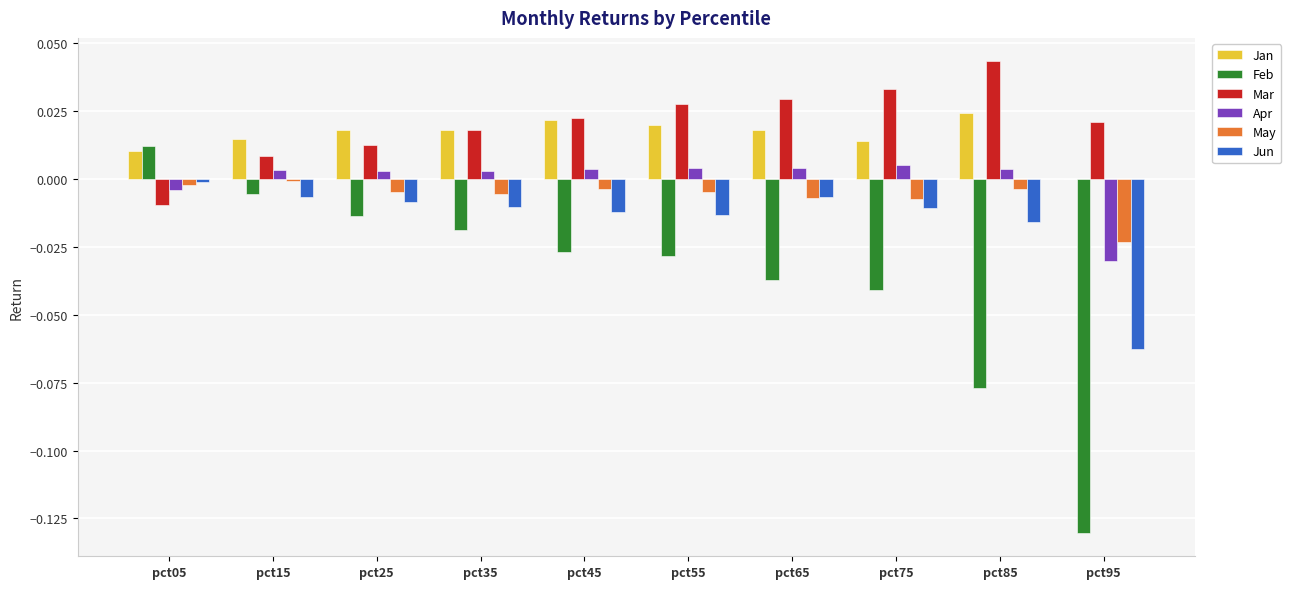

Which category has the highest value in the Jun series?

pct05